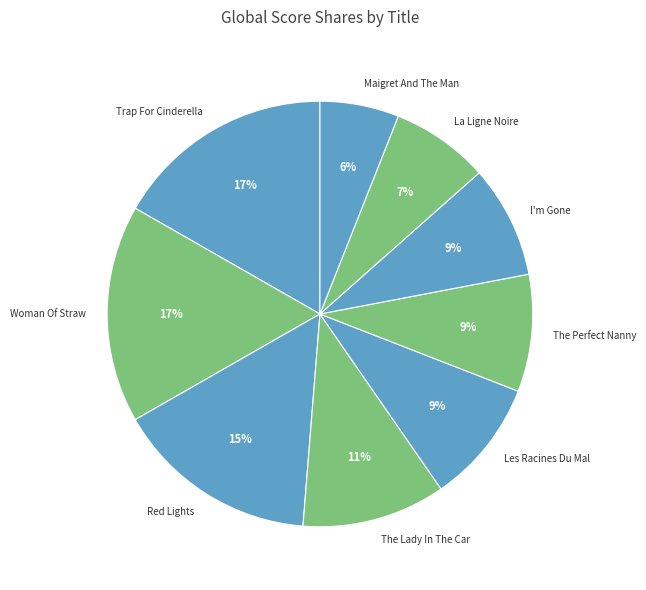

Which has a higher value, Red Lights or Woman Of Straw?

Woman Of Straw